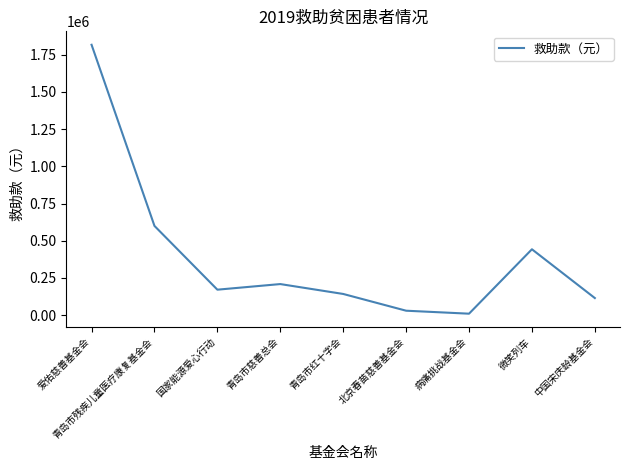

How many values are below 171240?

4